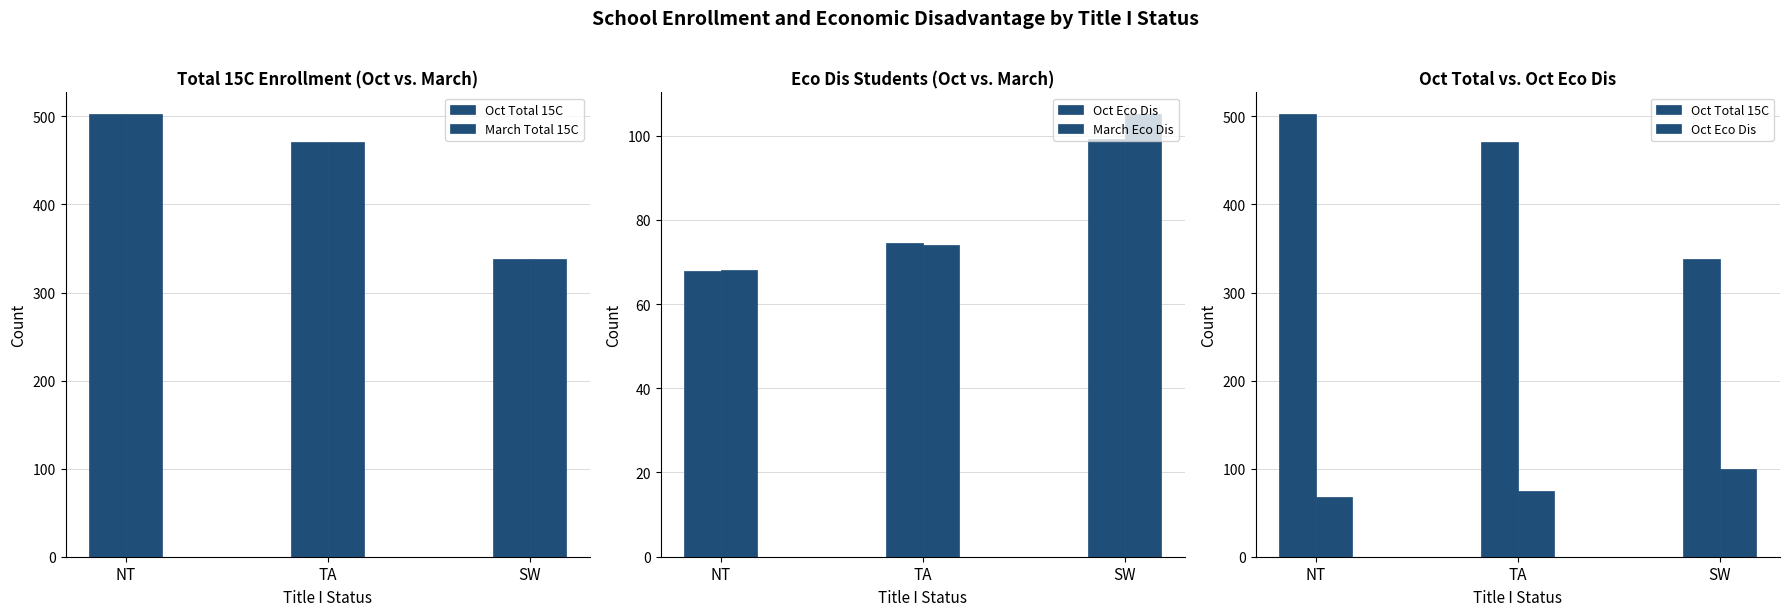

What is the difference between the March Eco Dis values at NT and TA?

6.0